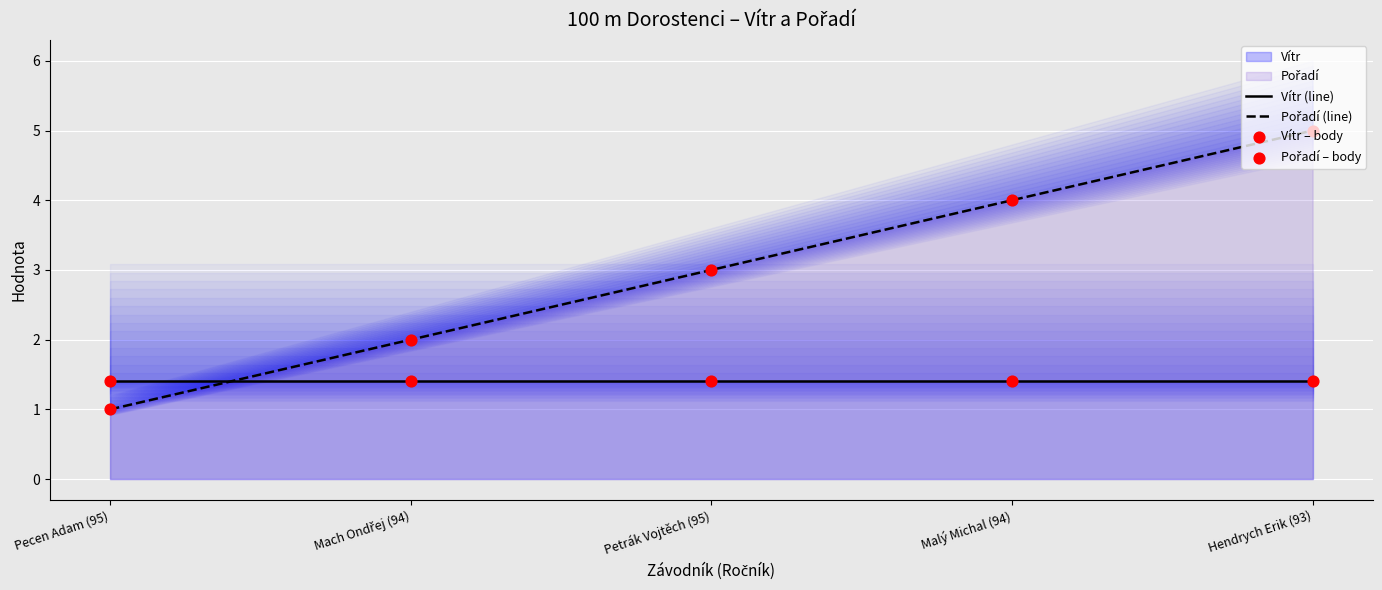

At how many categories does at least one series exceed 1?

5